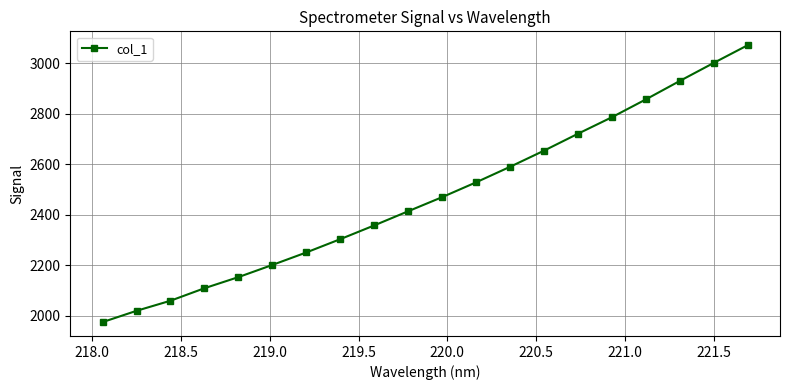

What is the value of the 17th point from the left?

2857.4